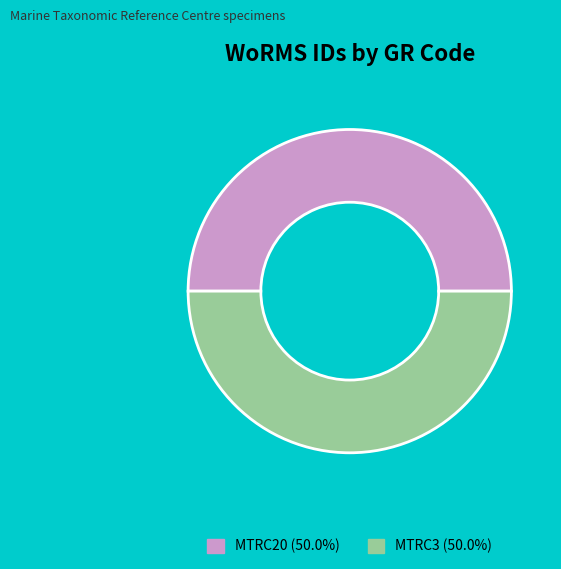

Combined, do MTRC3 (50.0%) and MTRC20 (50.0%) account for over 50%?

Yes